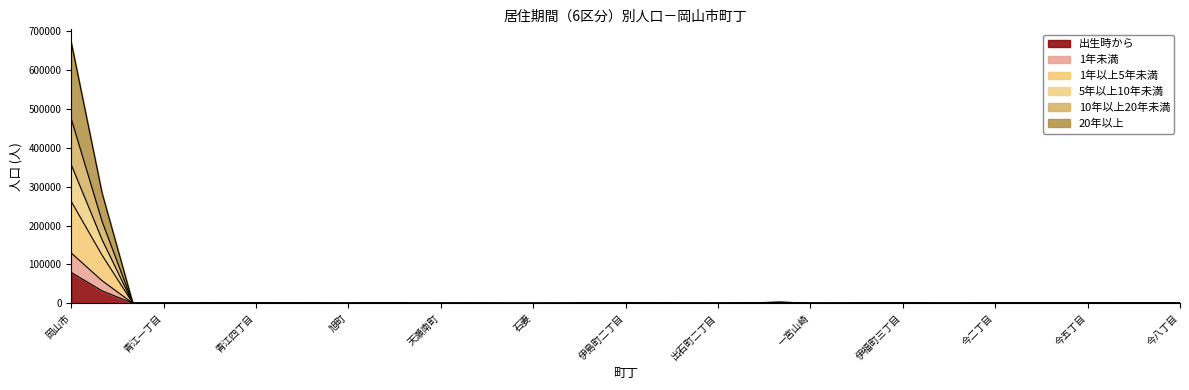

At which category is the sum across all series the highest?

岡山市